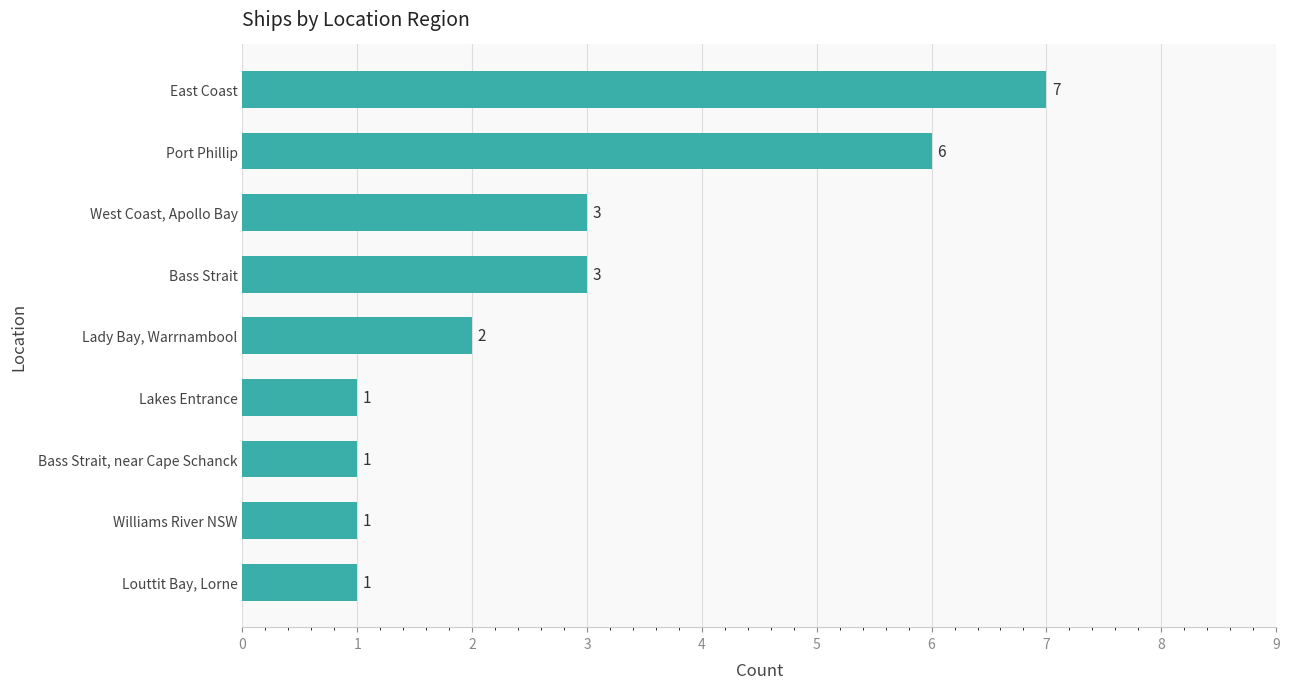

What is the sum of all values?

25